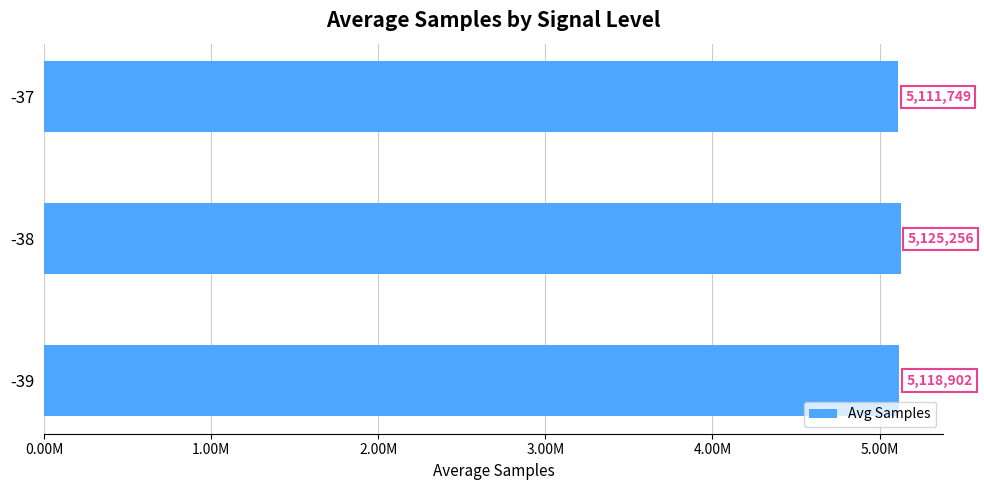

What is the difference between the maximum and second lowest values?

6354